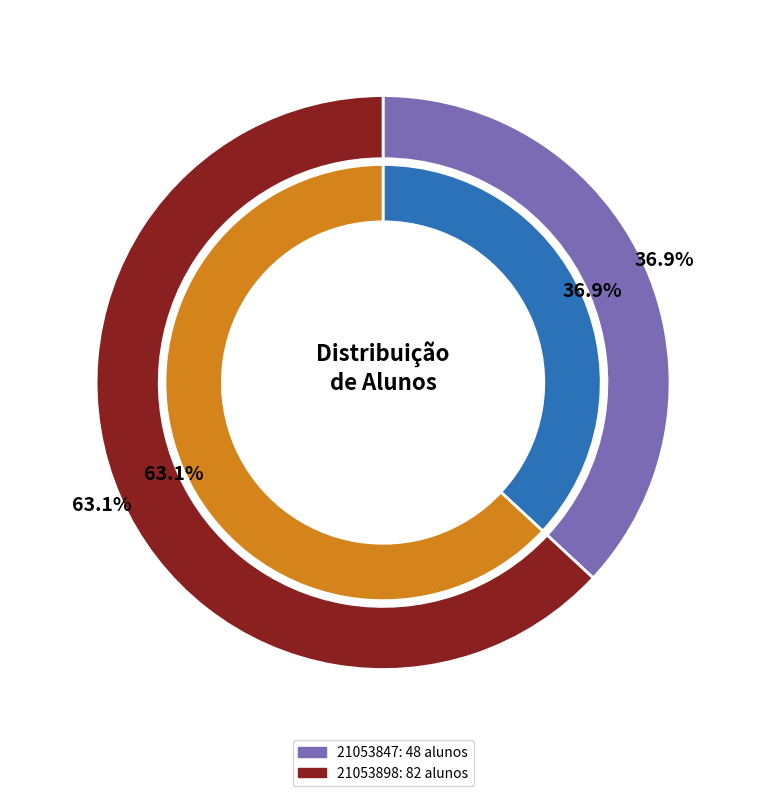

To the nearest percent, what is the average slice percentage?

50%